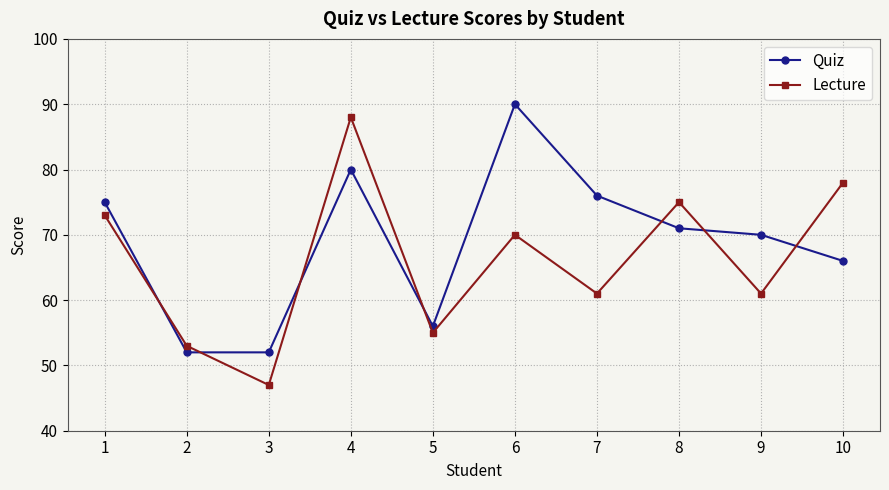

At 7, list the series in order from smallest to largest.

Lecture, Quiz